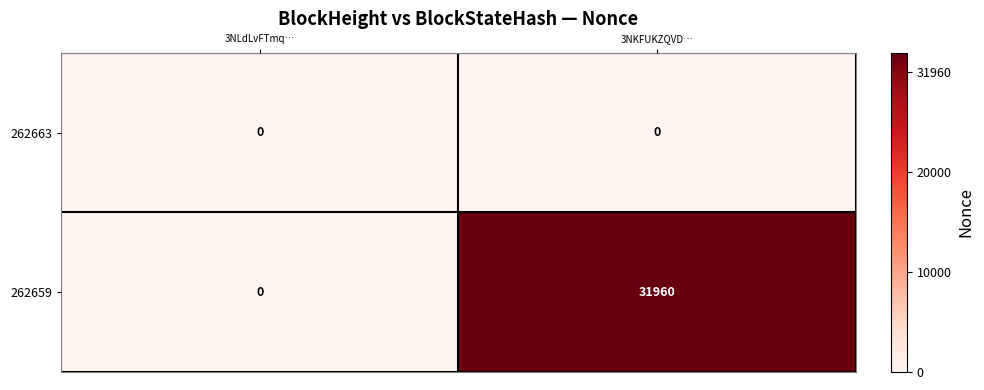

The 262659 series shows 49018 at 3NKFUKZQVD…. True or false?

False